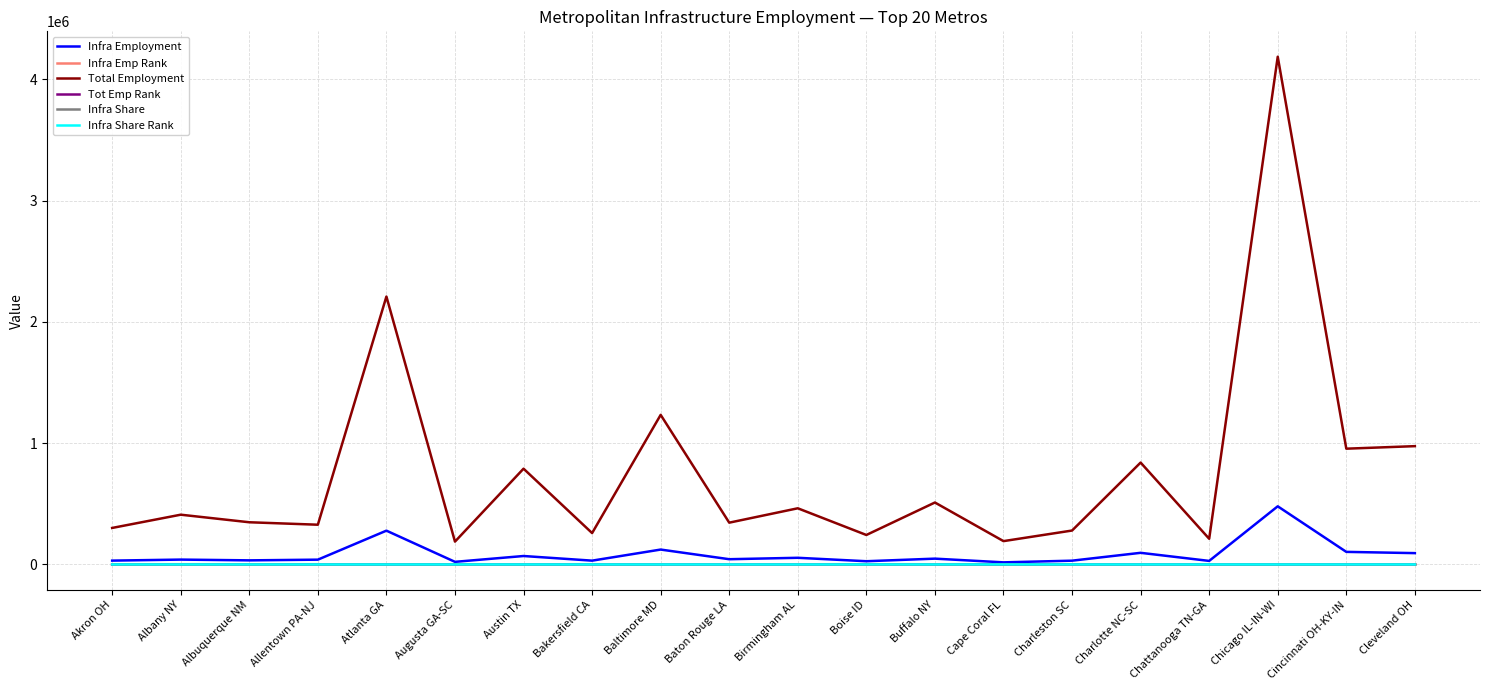

True or false: Infra Emp Rank and Total Employment cross at least once.

False